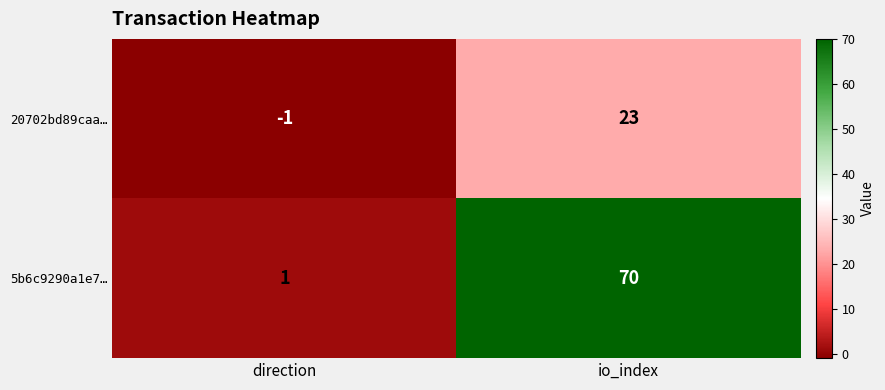

Is the value of 20702bd89caa… at io_index greater than the value of 5b6c9290a1e7… at io_index?

No